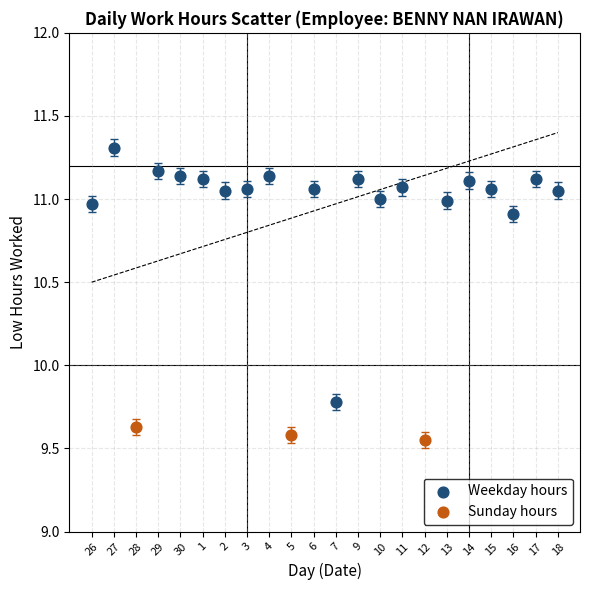

Which series contains the lowest Y value?

Sunday hours